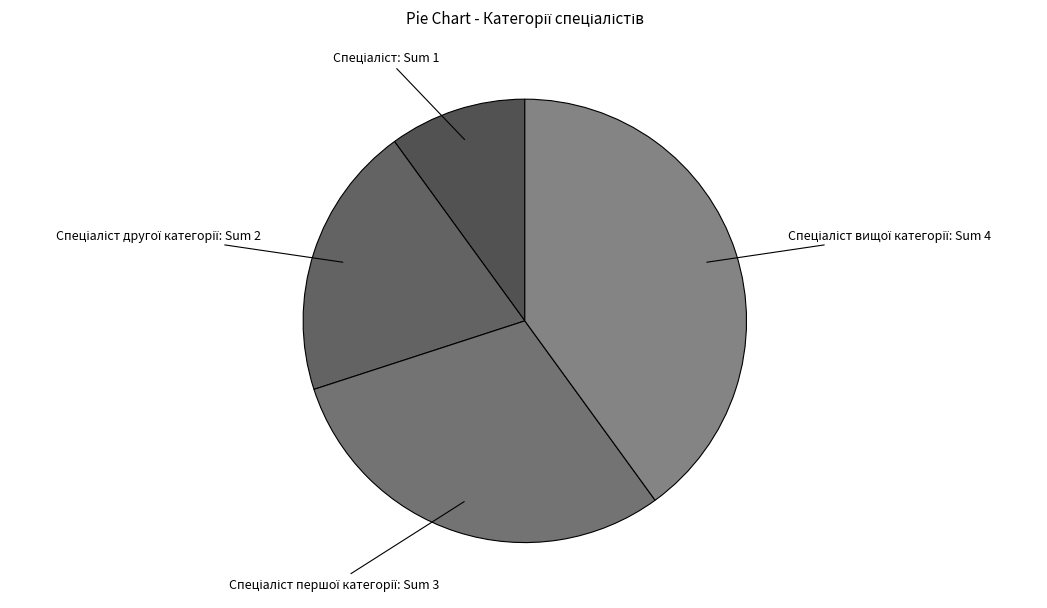

Is there a majority slice in this chart?

No